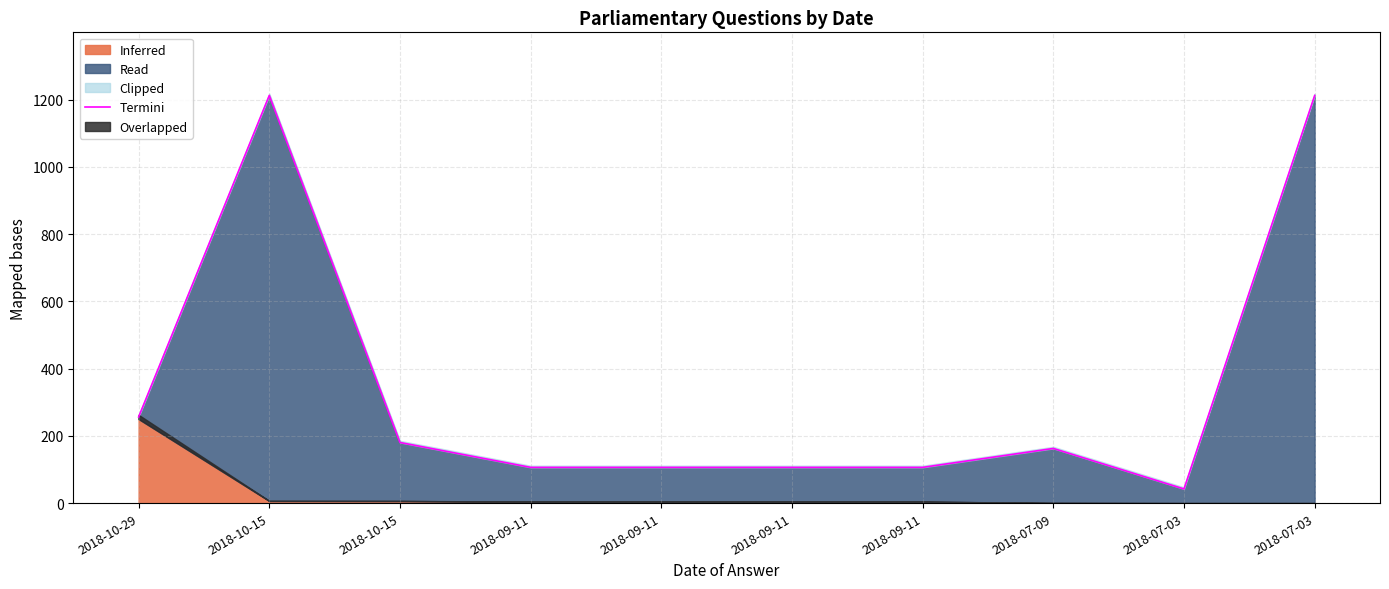

At which category does the data reach its first local peak?

2018-10-15